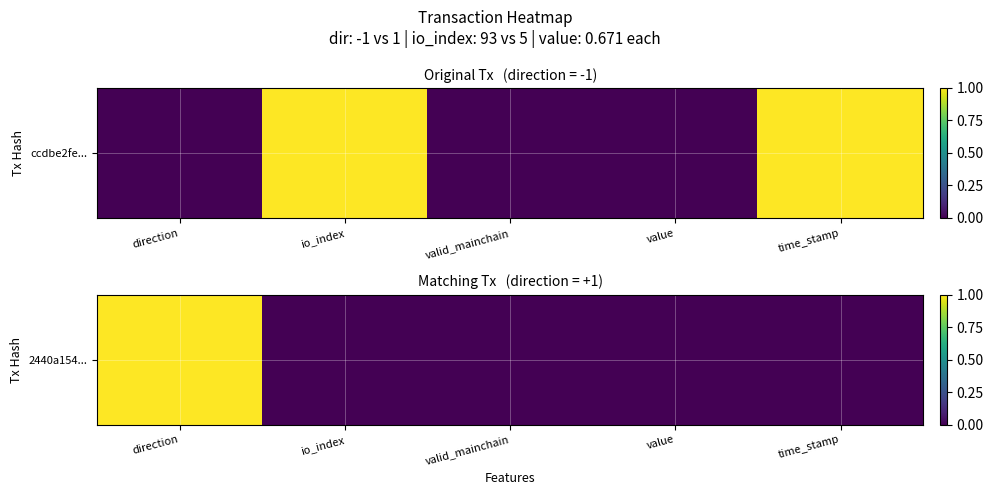

Where is the data nearest to the value 0?

io_index